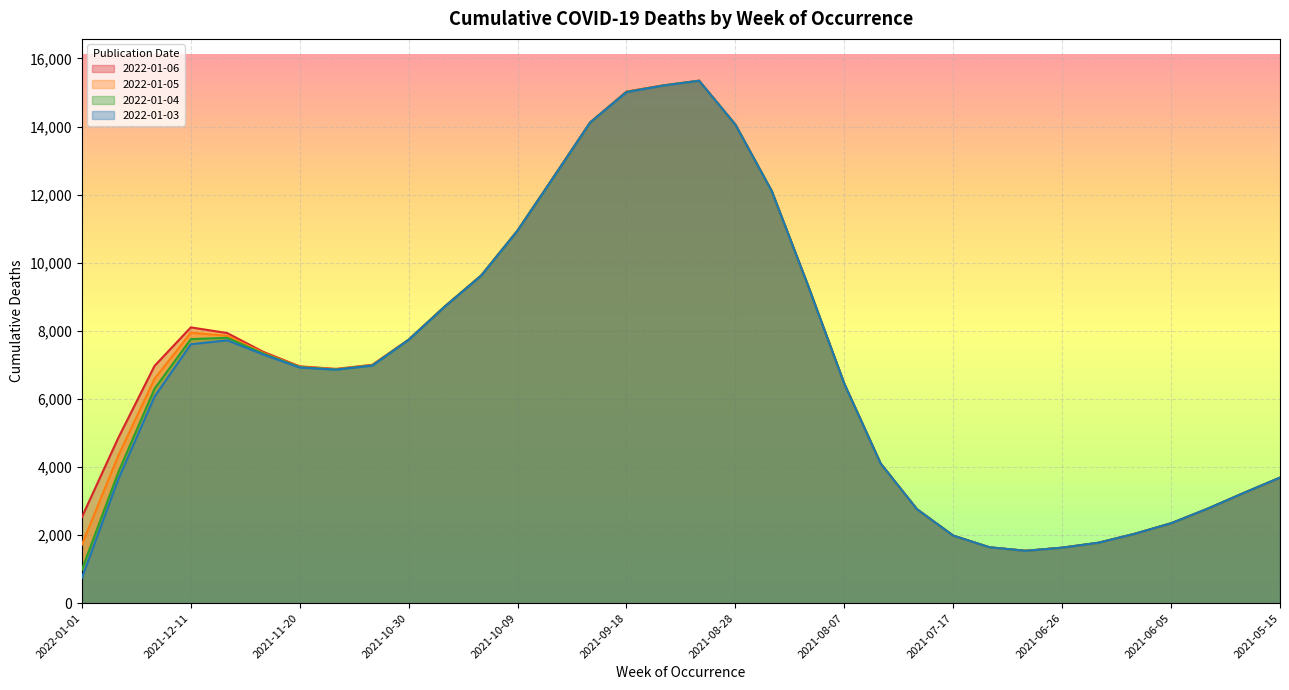

At which category is the sum across all series the highest?

2021-09-04